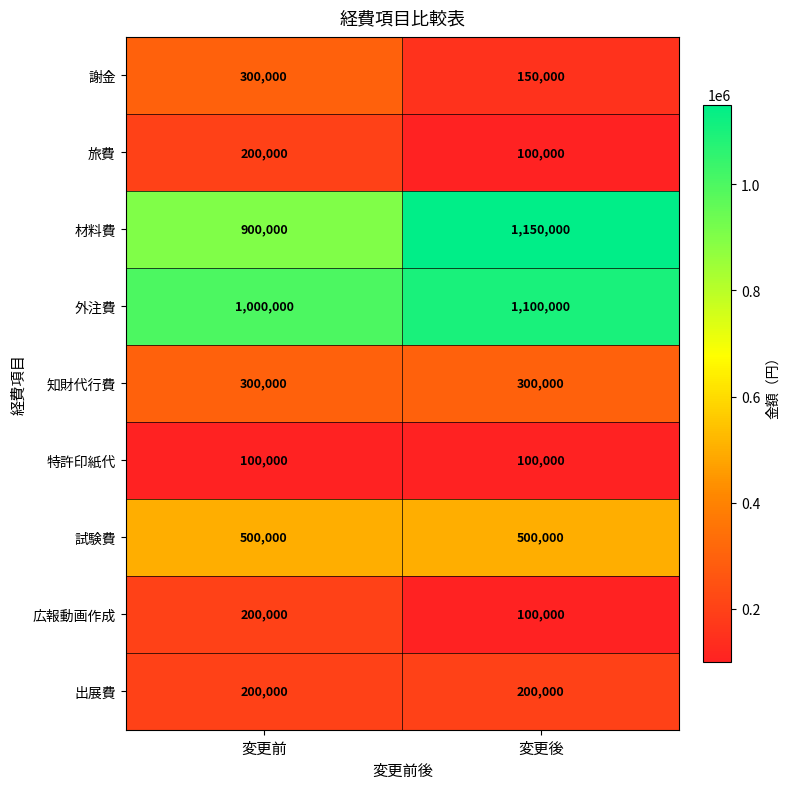

The 謝金 series shows 124248 at 変更前. True or false?

False